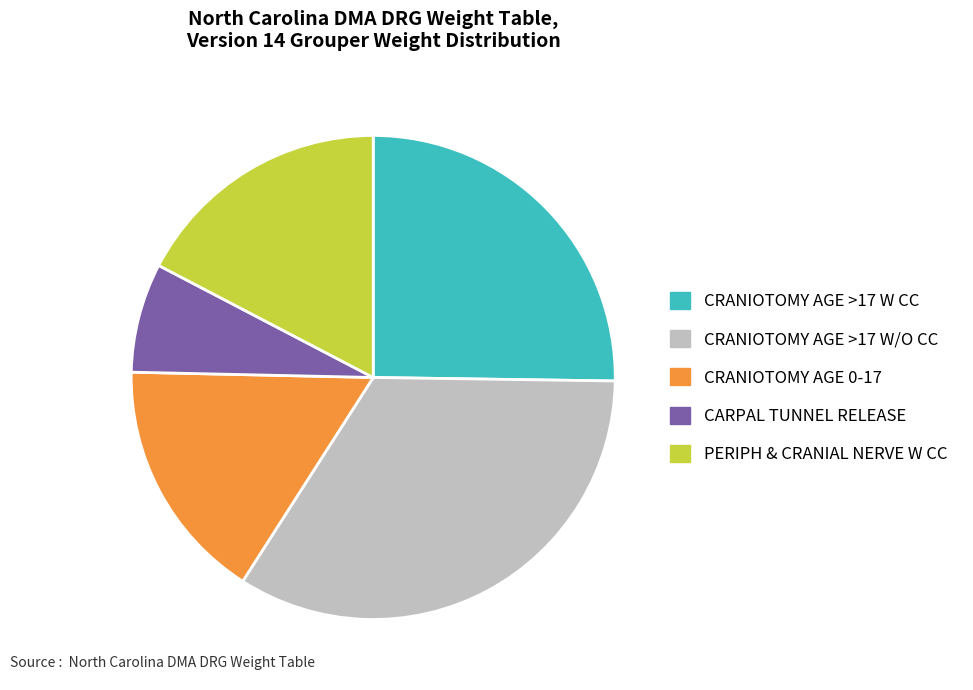

What is the ratio of the value at PERIPH & CRANIAL NERVE W CC to the value at CRANIOTOMY AGE >17 W/O CC?

0.5